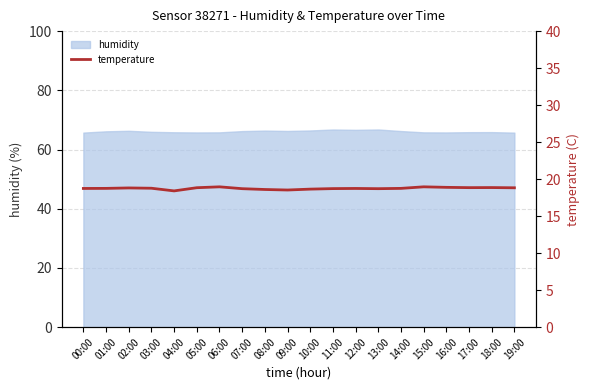

What is the minimum value for humidity?

65.7